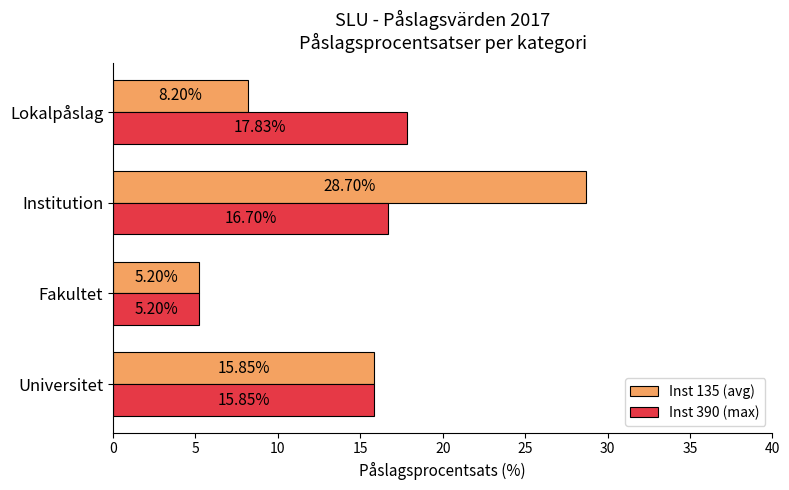

Which label corresponds to the smallest value in the chart?

Fakultet